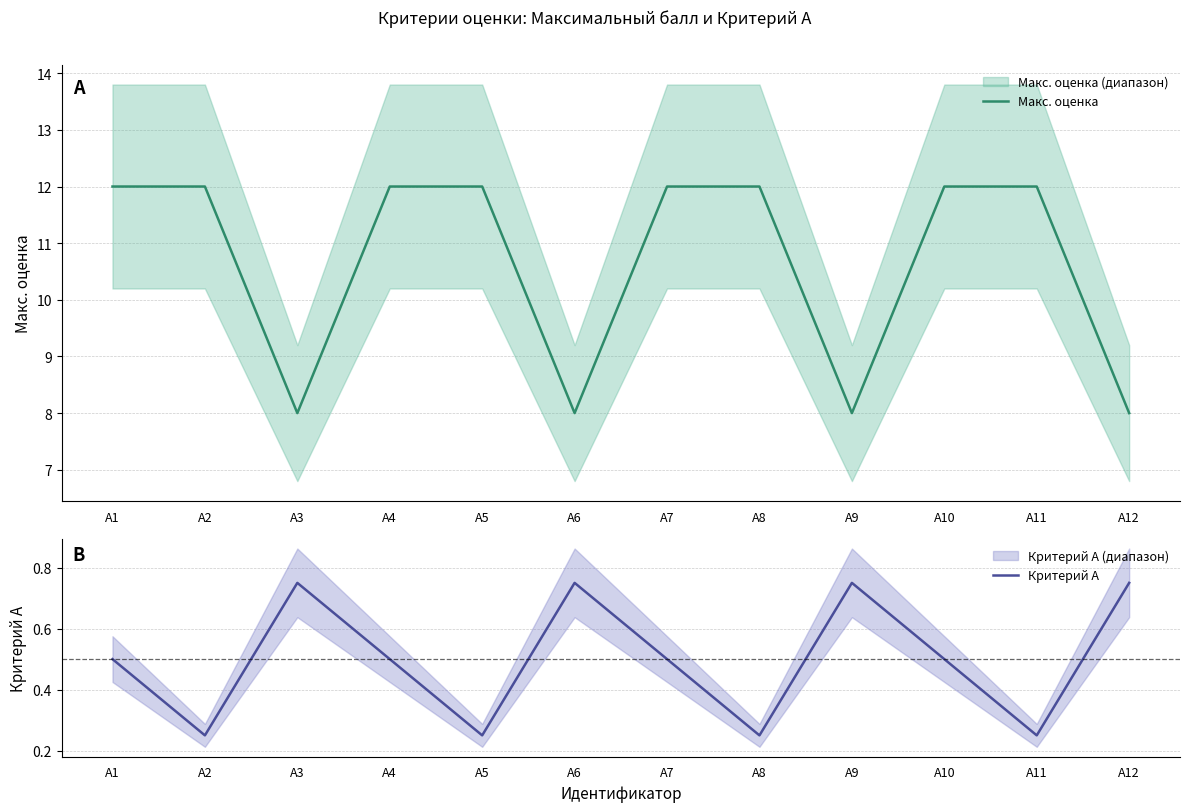

Which category has the highest value in the Макс. оценка series?

A1